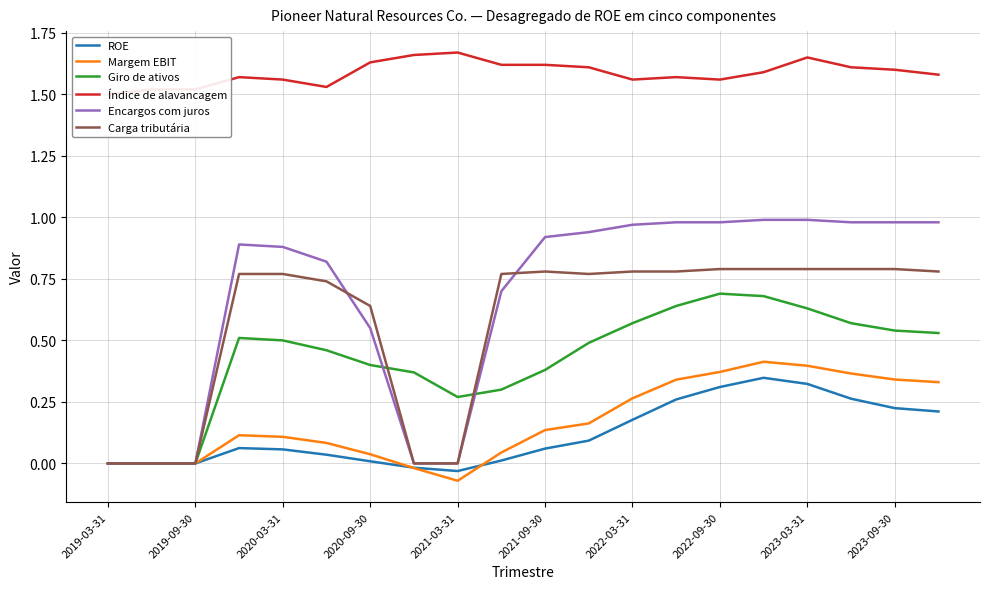

How many lines are shown in the chart?

6